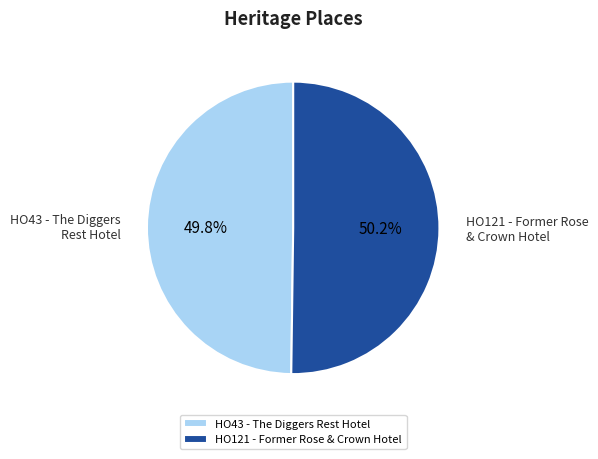

Approximately how many times larger is the value at HO43 - The Diggers Rest Hotel compared to HO121 - Former Rose & Crown Hotel?

1.0